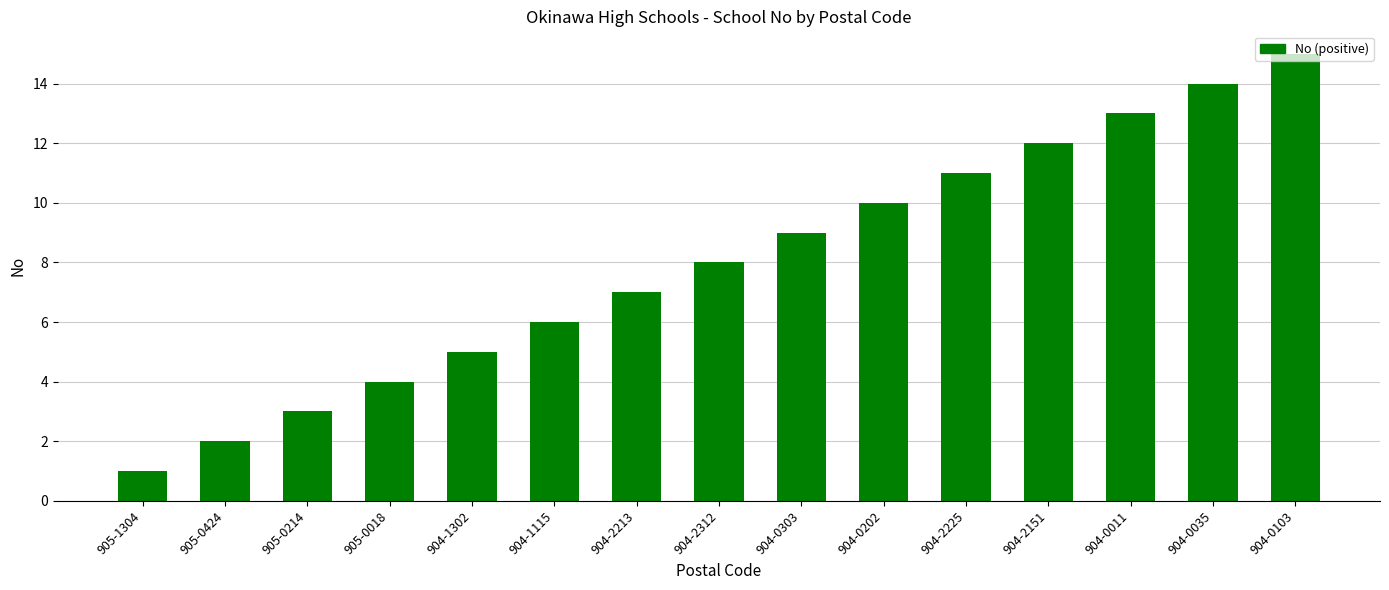

True or false: the data shows 2 at 905-0424.

True